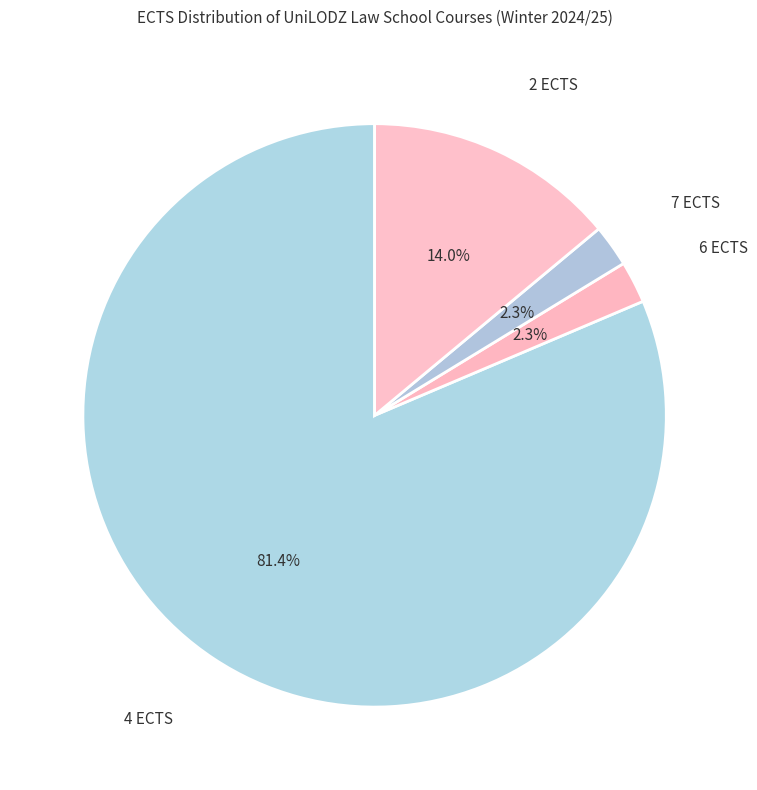

The 2 ECTS slice represents 26% of the pie. True or false?

False